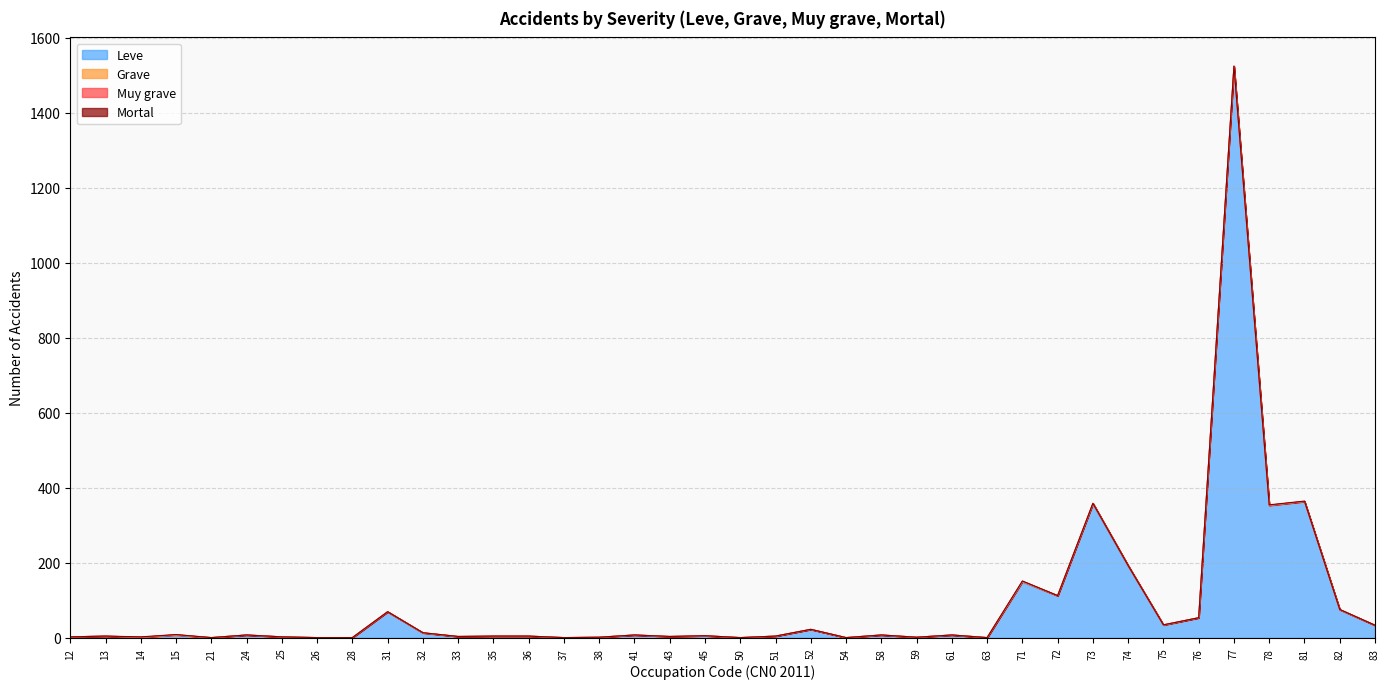

What is the highest value of the Mortal series?

1